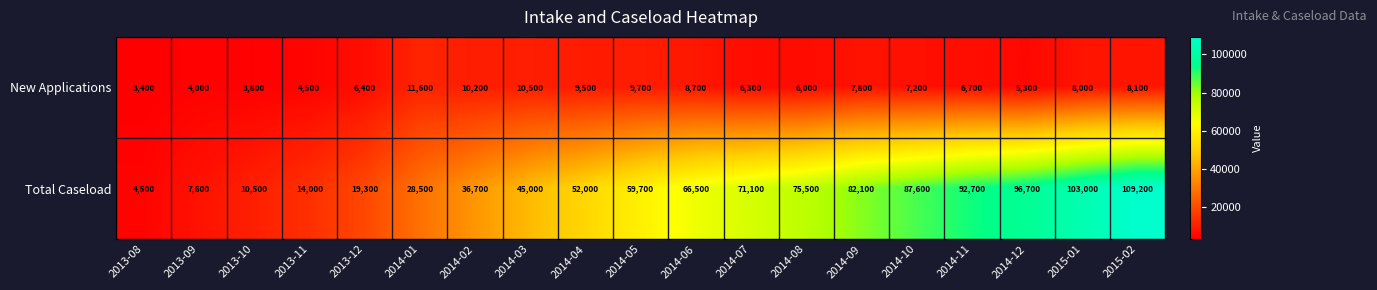

The Total Caseload series shows 150397 at 2014-12. True or false?

False